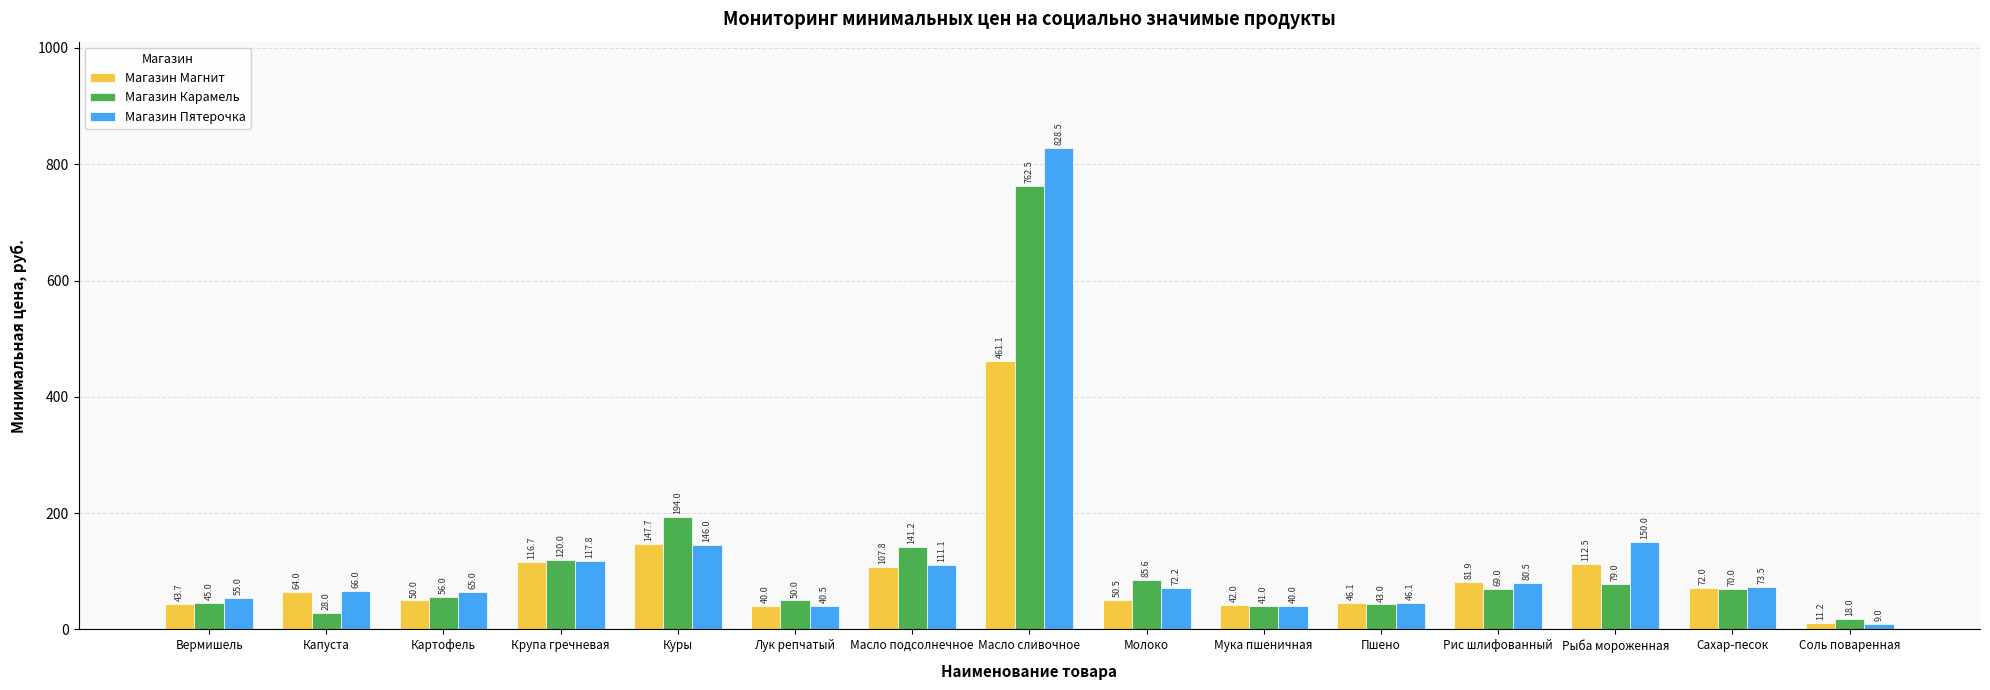

What is the average value of the Магазин Пятерочка series?

126.7